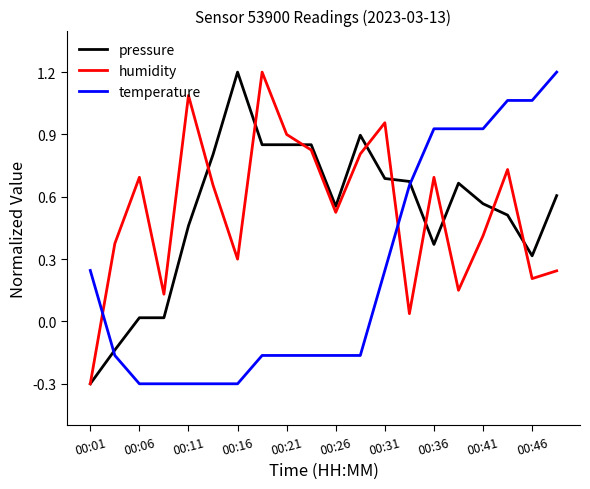

What is the maximum value shown in the chart?

1.2